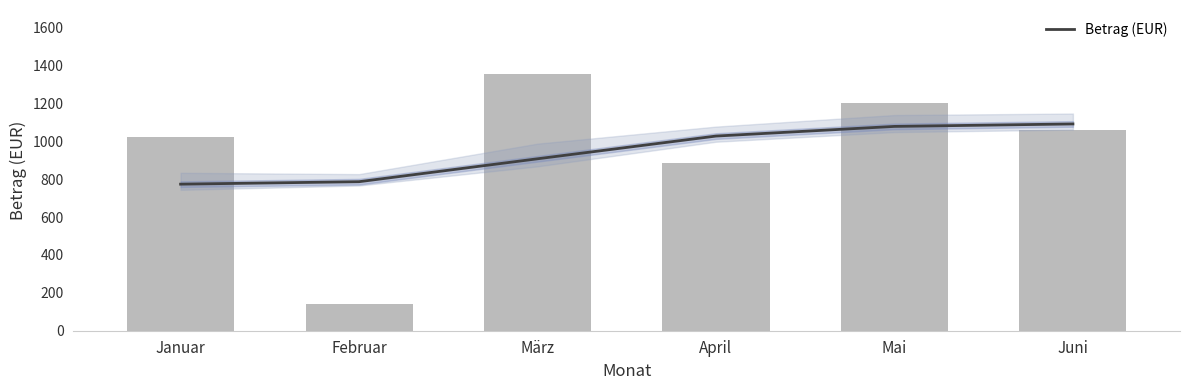

Read the value at Mai.

1205